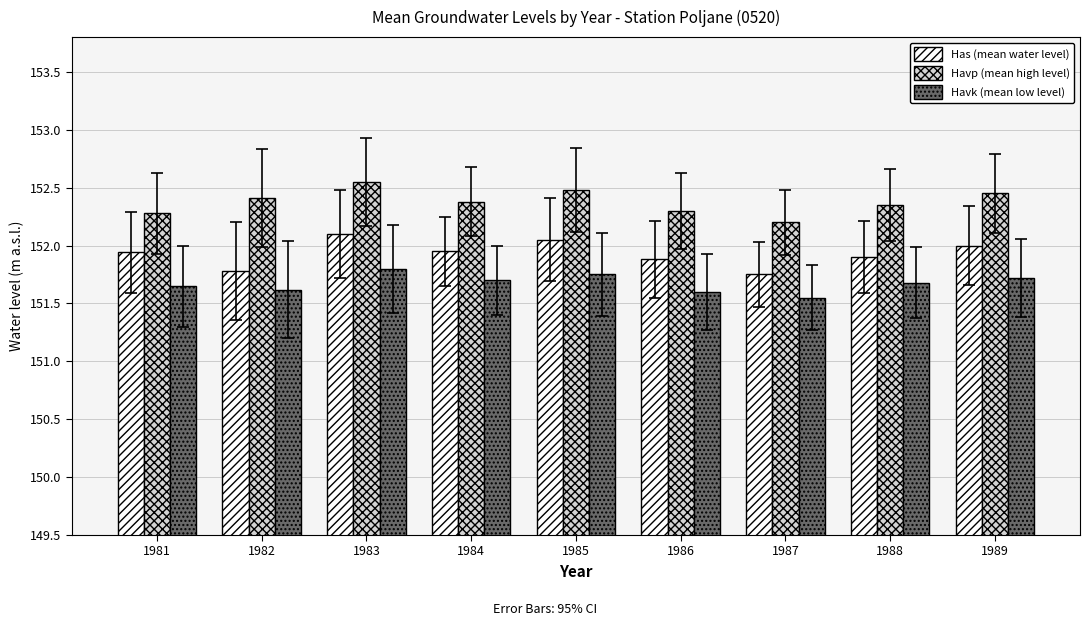

At which category is the sum across all series the highest?

1983